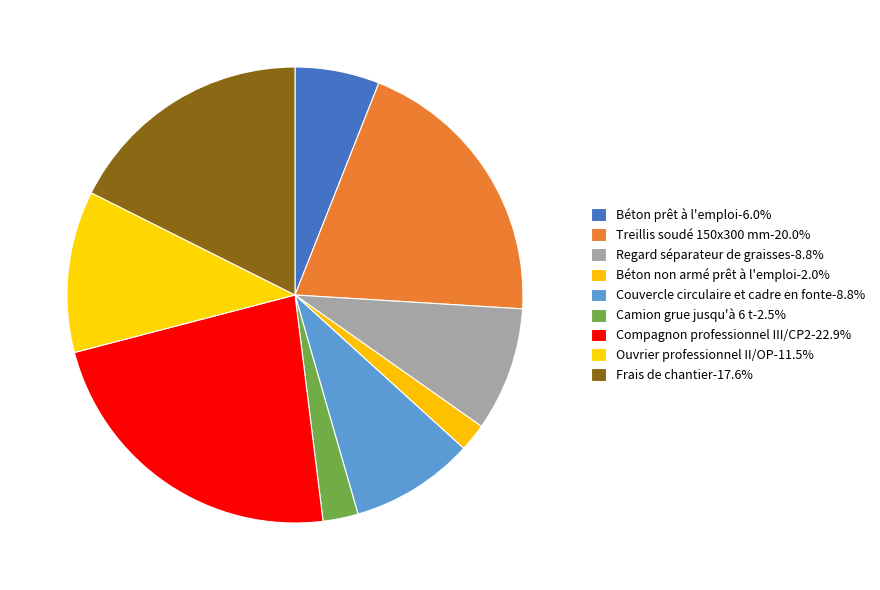

To the nearest percent, what is the difference between the largest and smallest slice percentages?

21%